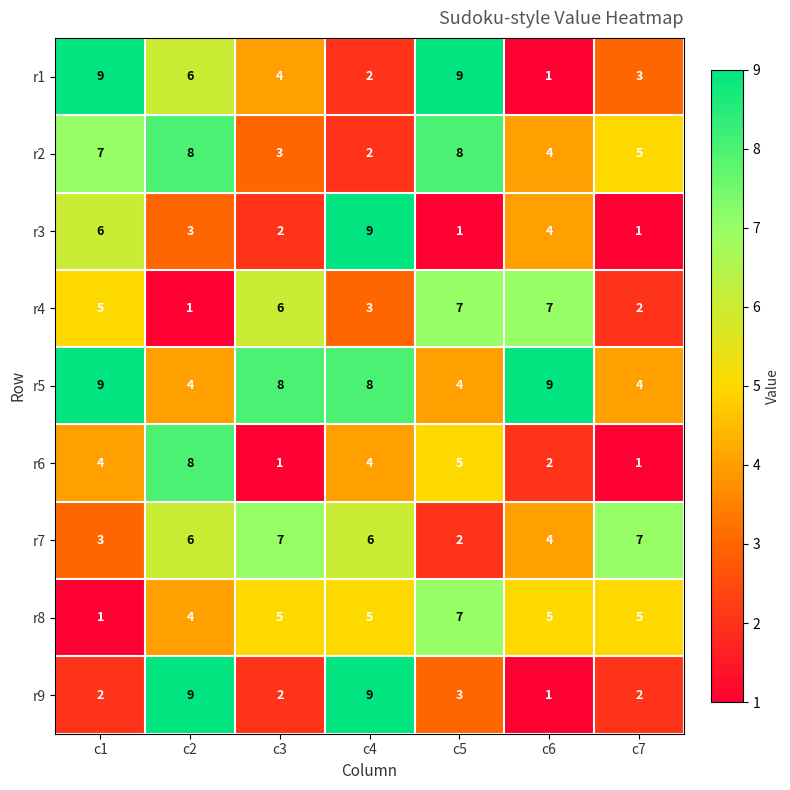

The value of r8 at c4 is 9. True or false?

False